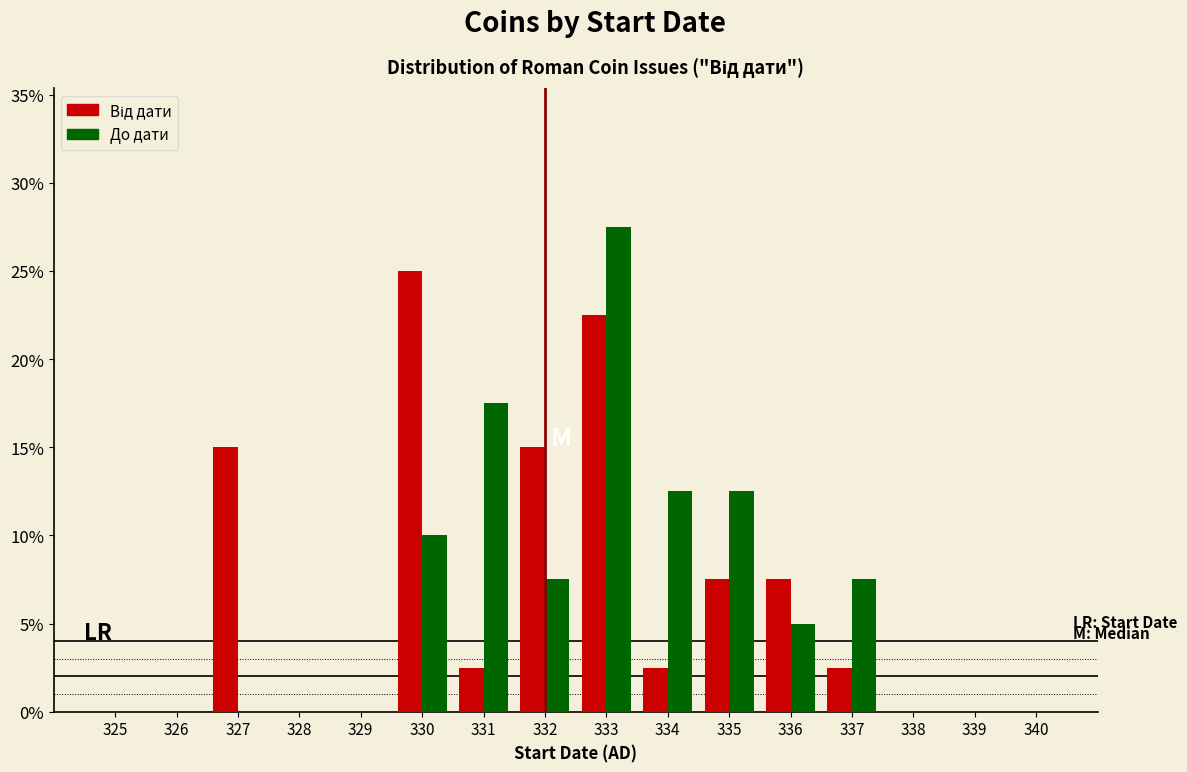

What is the total value across all series at 337?

10.0